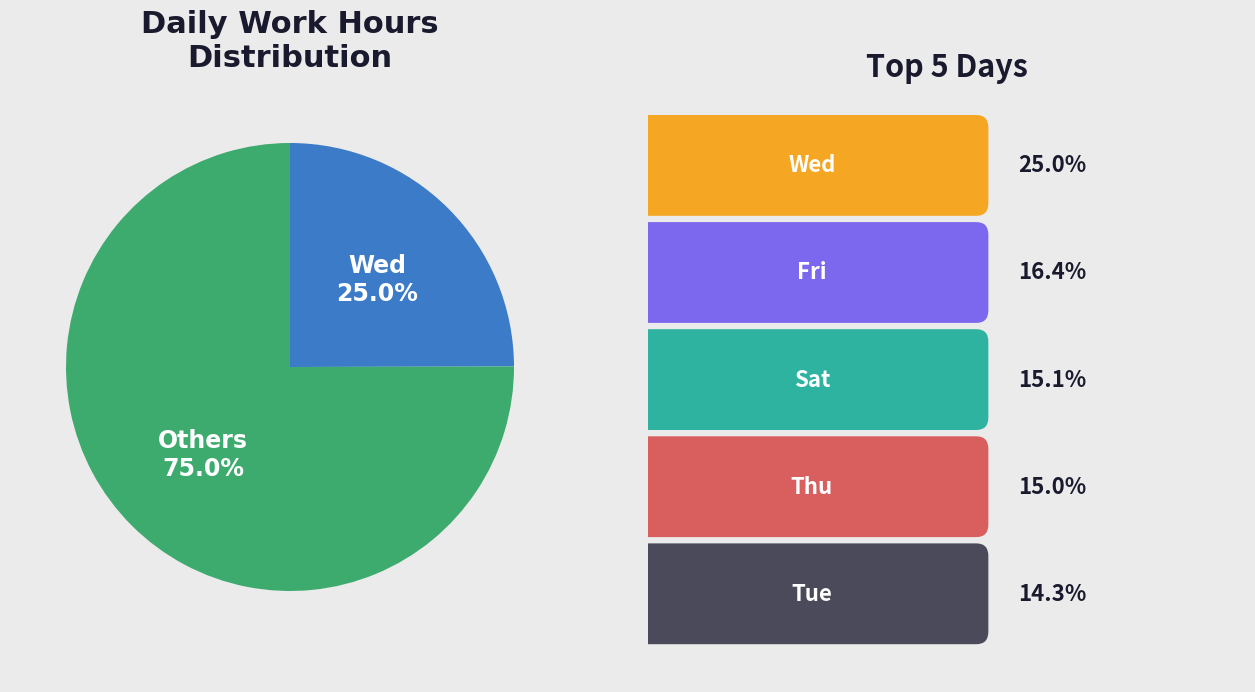

Rank the categories by value from lowest to highest.

Wed, Others